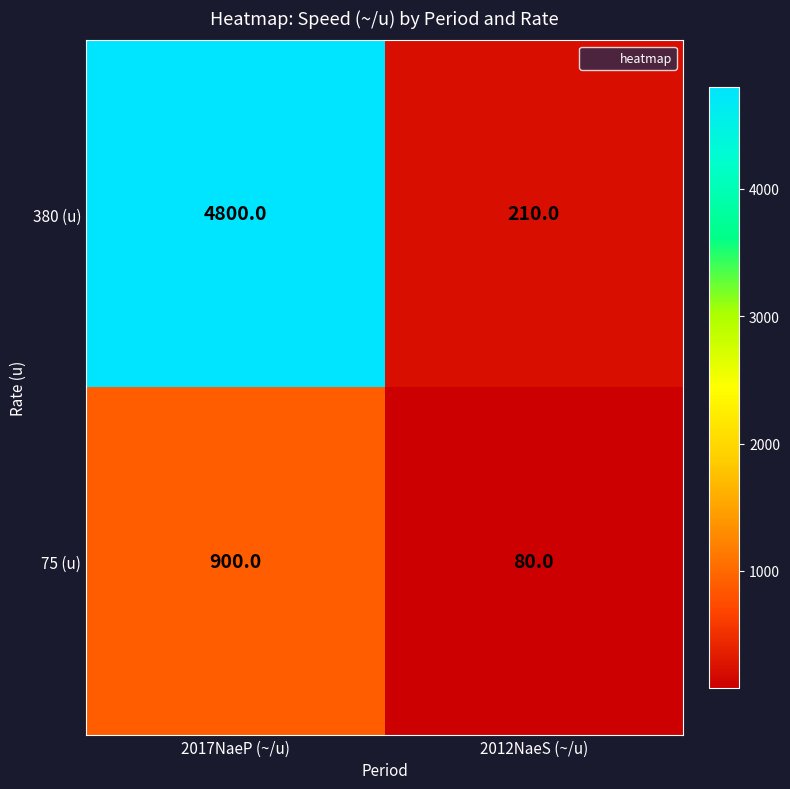

At how many categories does at least one series exceed 4458?

1